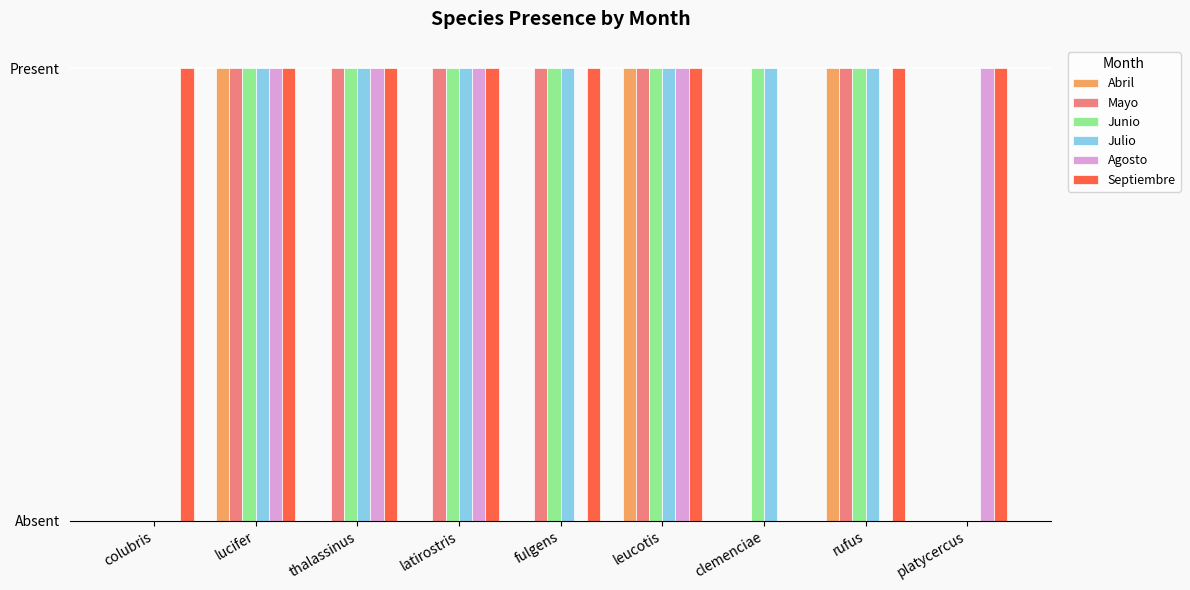

What is the difference between the Junio values at platycercus and lucifer?

1